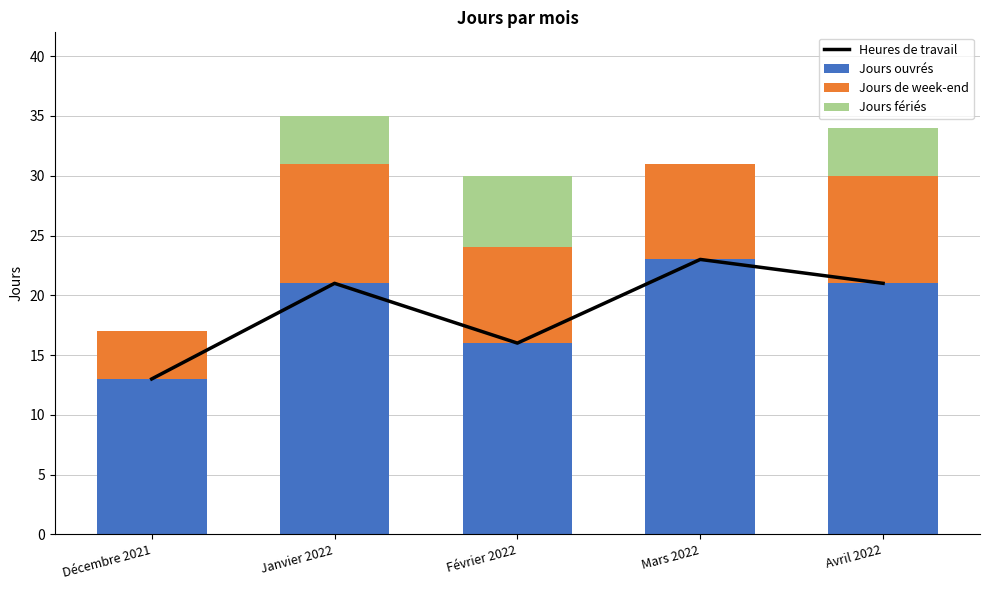

Which category has the lowest value across all series?

Décembre 2021